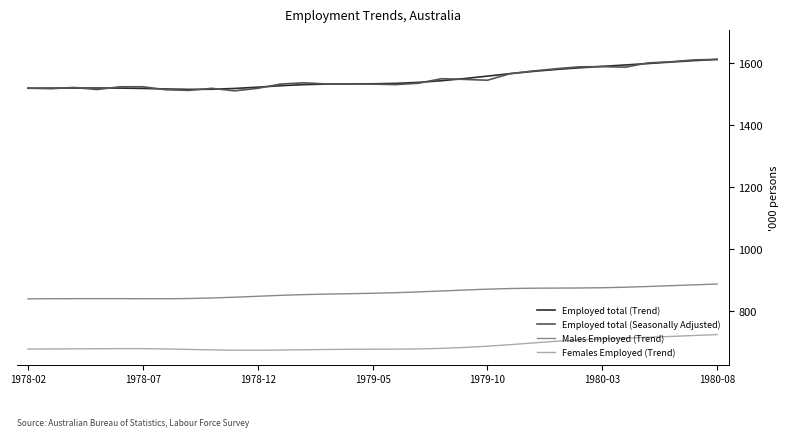

Which series has the widest spread of values?

Employed total (Seasonally Adjusted)